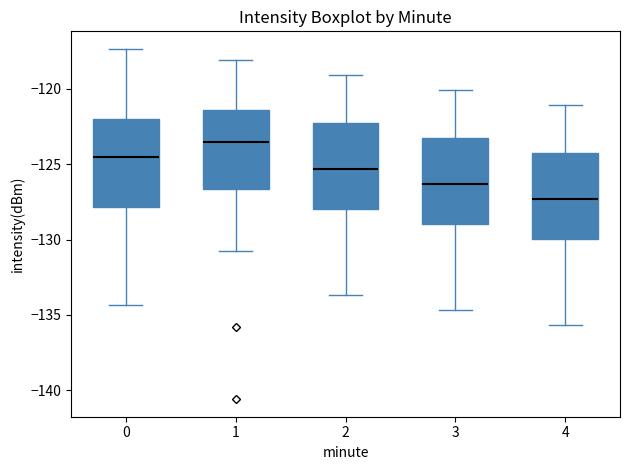

Reading left to right, transcribe this box plot: for each box, give where its median line is, the range the box spans, and where its two whiskers end, as read against the y-axis. The values are not printed on the chart, so give them approximately, as read against the axis.

0: median -124.5, box -128.0 to -122.0, whiskers -134.5 to -117.5
1: median -123.5, box -126.5 to -121.5, whiskers -131.0 to -118.0
2: median -125.5, box -128.0 to -122.5, whiskers -133.5 to -119.0
3: median -126.5, box -129.0 to -123.5, whiskers -134.5 to -120.0
4: median -127.5, box -130.0 to -124.5, whiskers -135.5 to -121.0